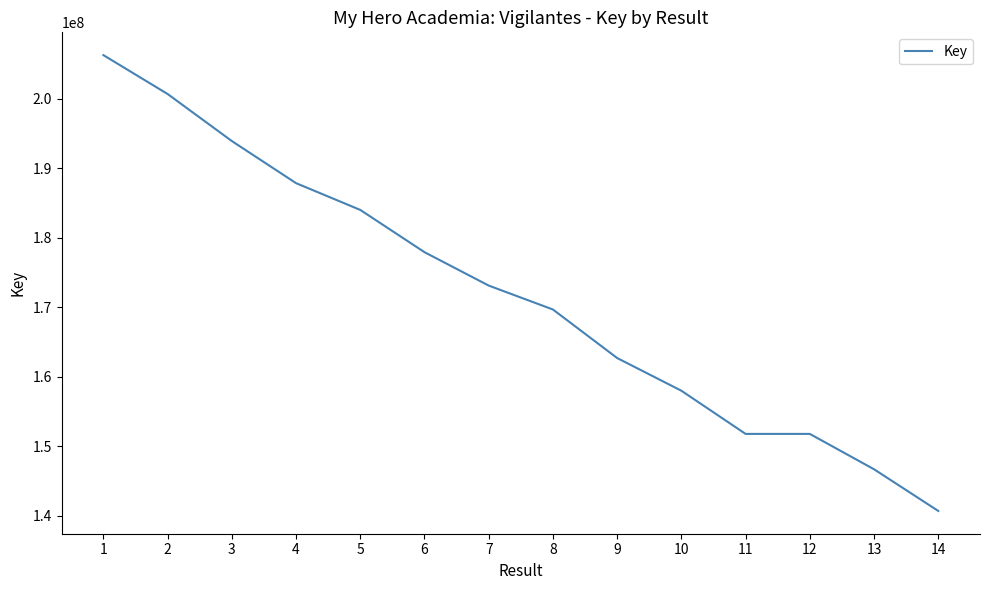

What is the sum of all values?

2404944273